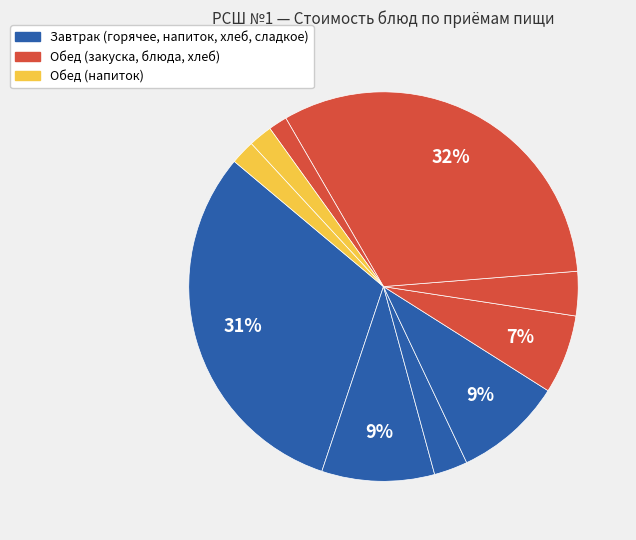

How many segments does this pie chart have?

10